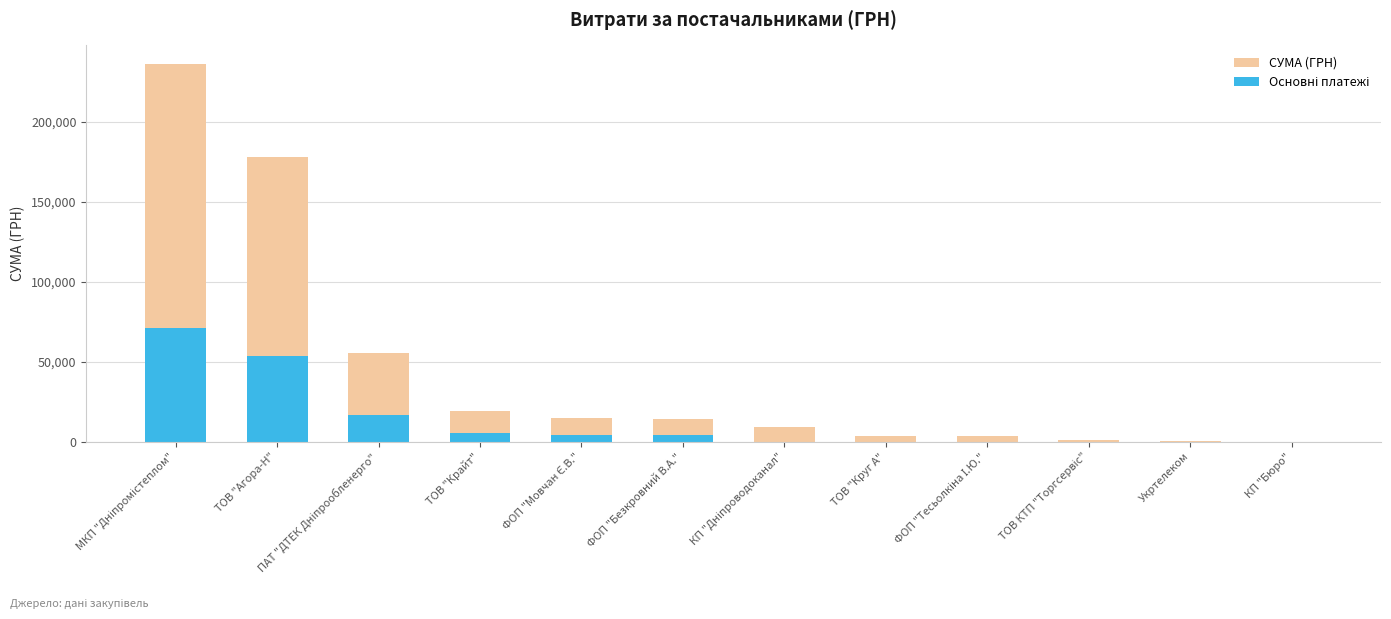

How many values in the Основні платежі series exceed 4347?

6